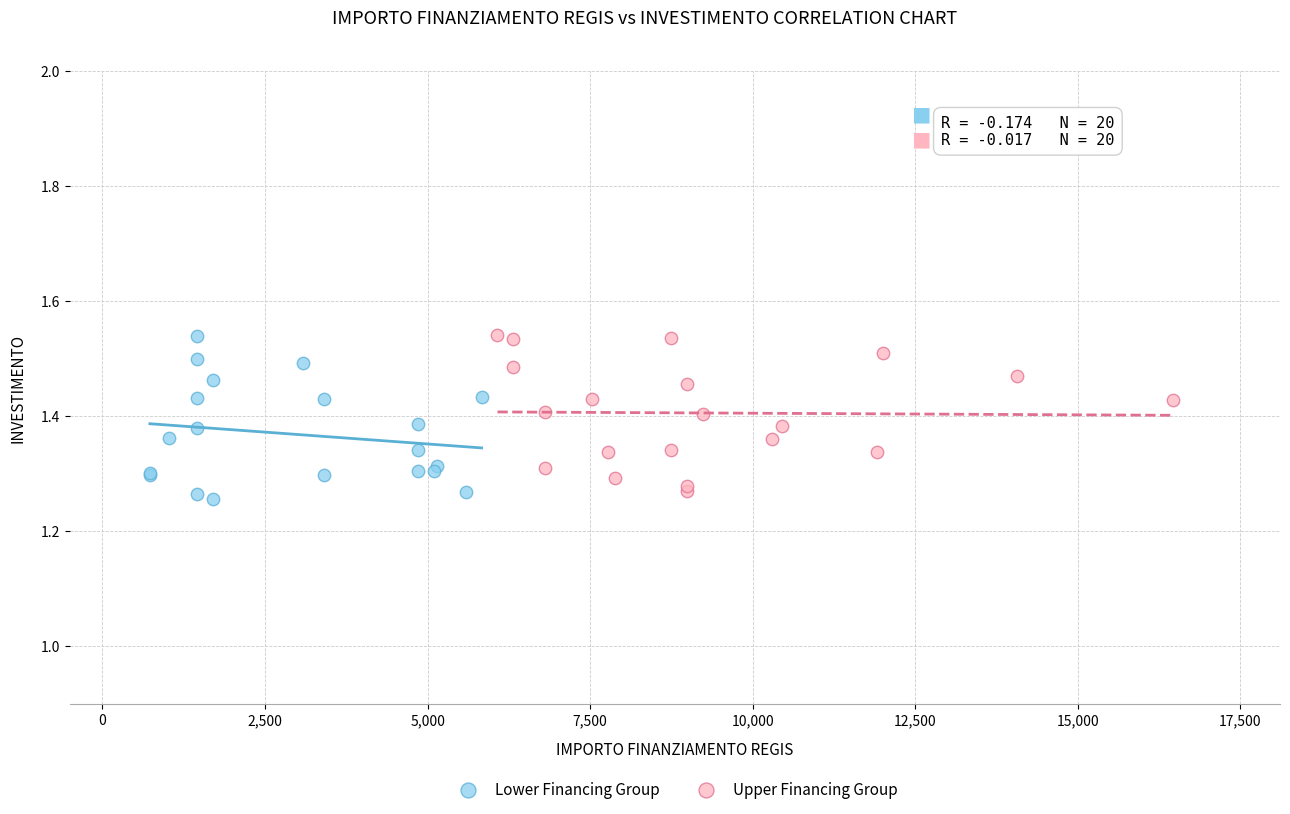

Which series contains the lowest Y value?

Lower Financing Group